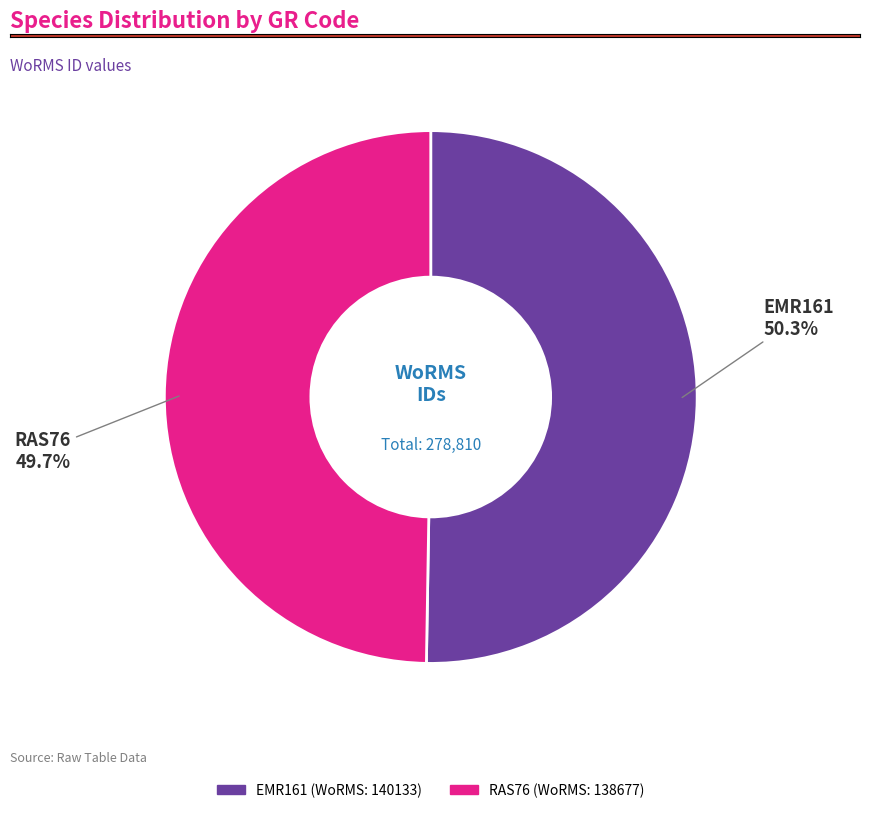

What is the largest slice in the pie chart?

EMR161